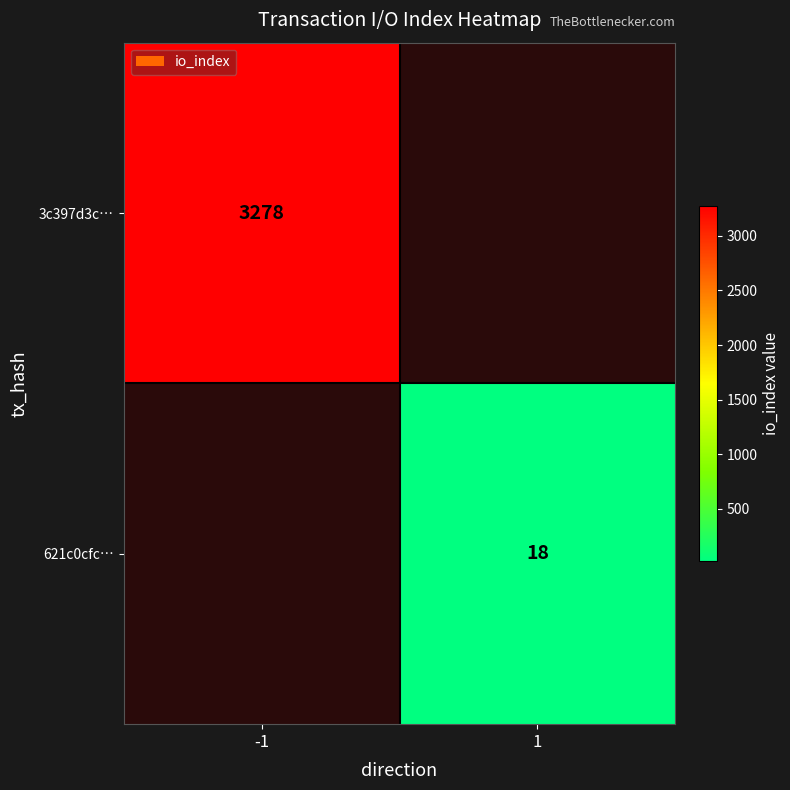

The 621c0cfc… series shows 18 at 1. True or false?

True